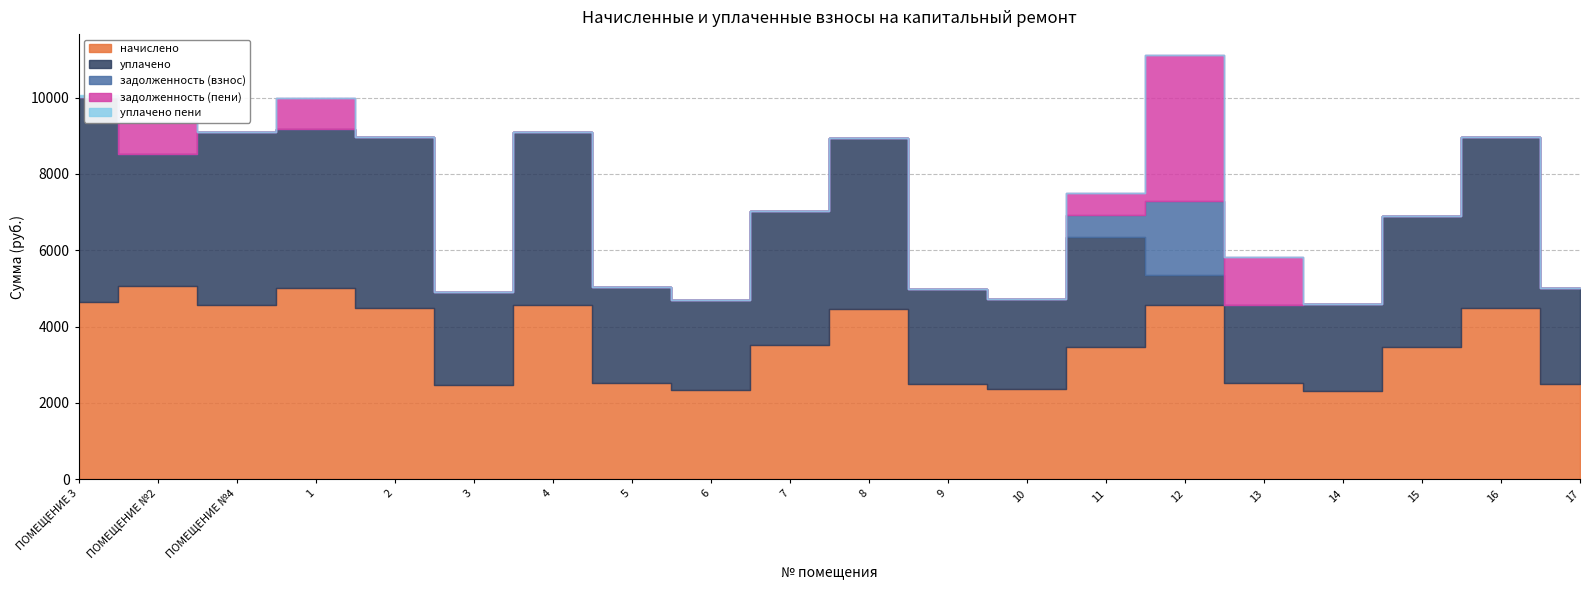

Is the value of задолженность (взнос) at 15 greater than the value of уплачено at 11?

No